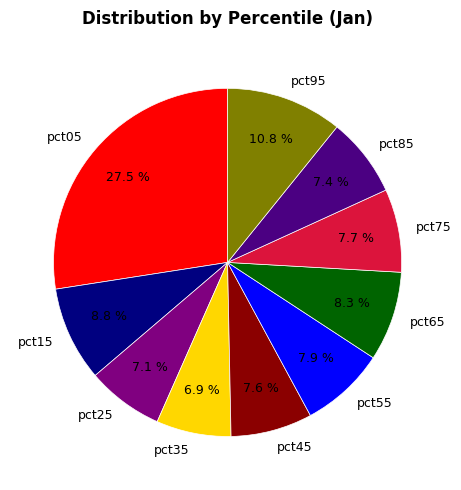

Is the sum of pct95 and pct65 greater than half?

No